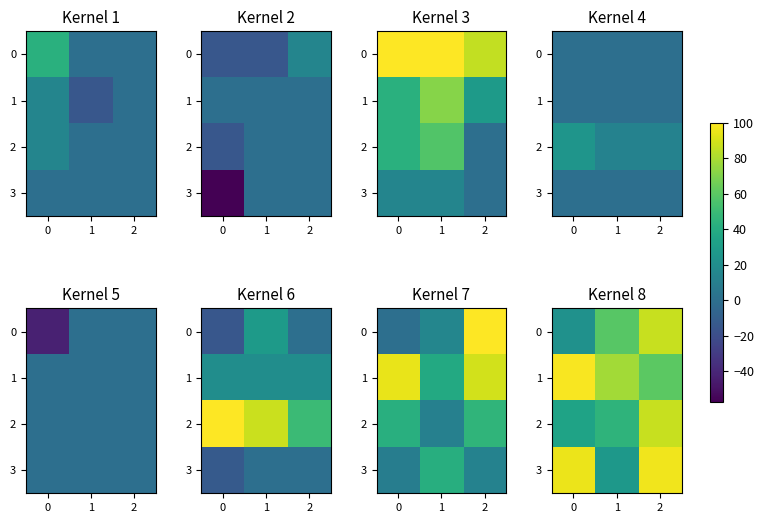

Rank the categories by row_1 value from lowest to highest.

2, 1, 0